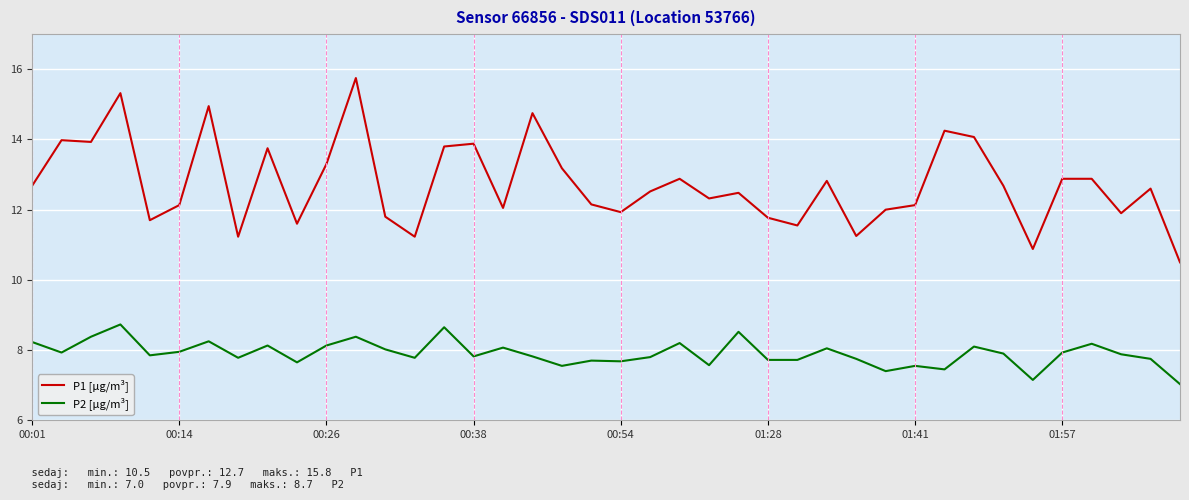

Rank the series by their maximum value, from lowest to highest.

P2 [µg/m³], P1 [µg/m³]